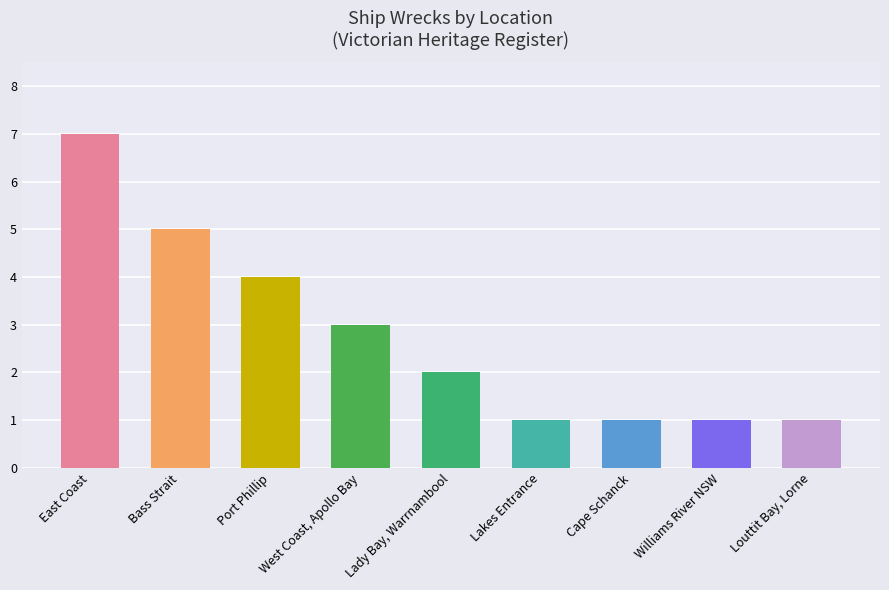

What position from the left is Williams River NSW?

8